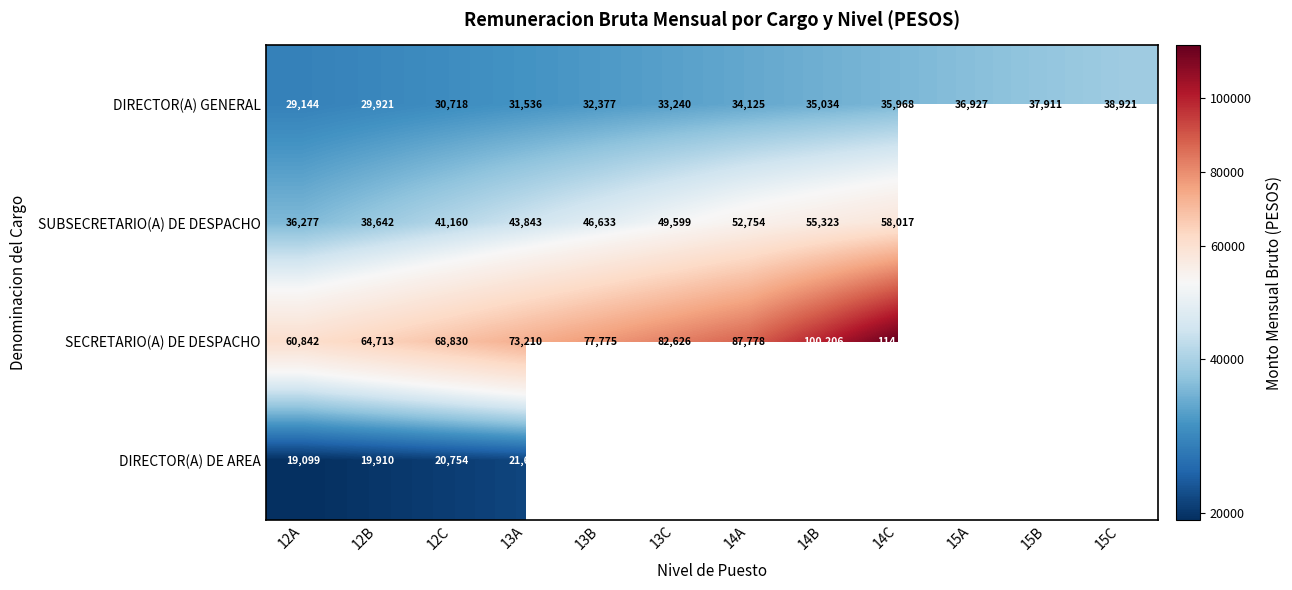

What is the average value of the DIRECTOR(A) GENERAL series?

33818.5